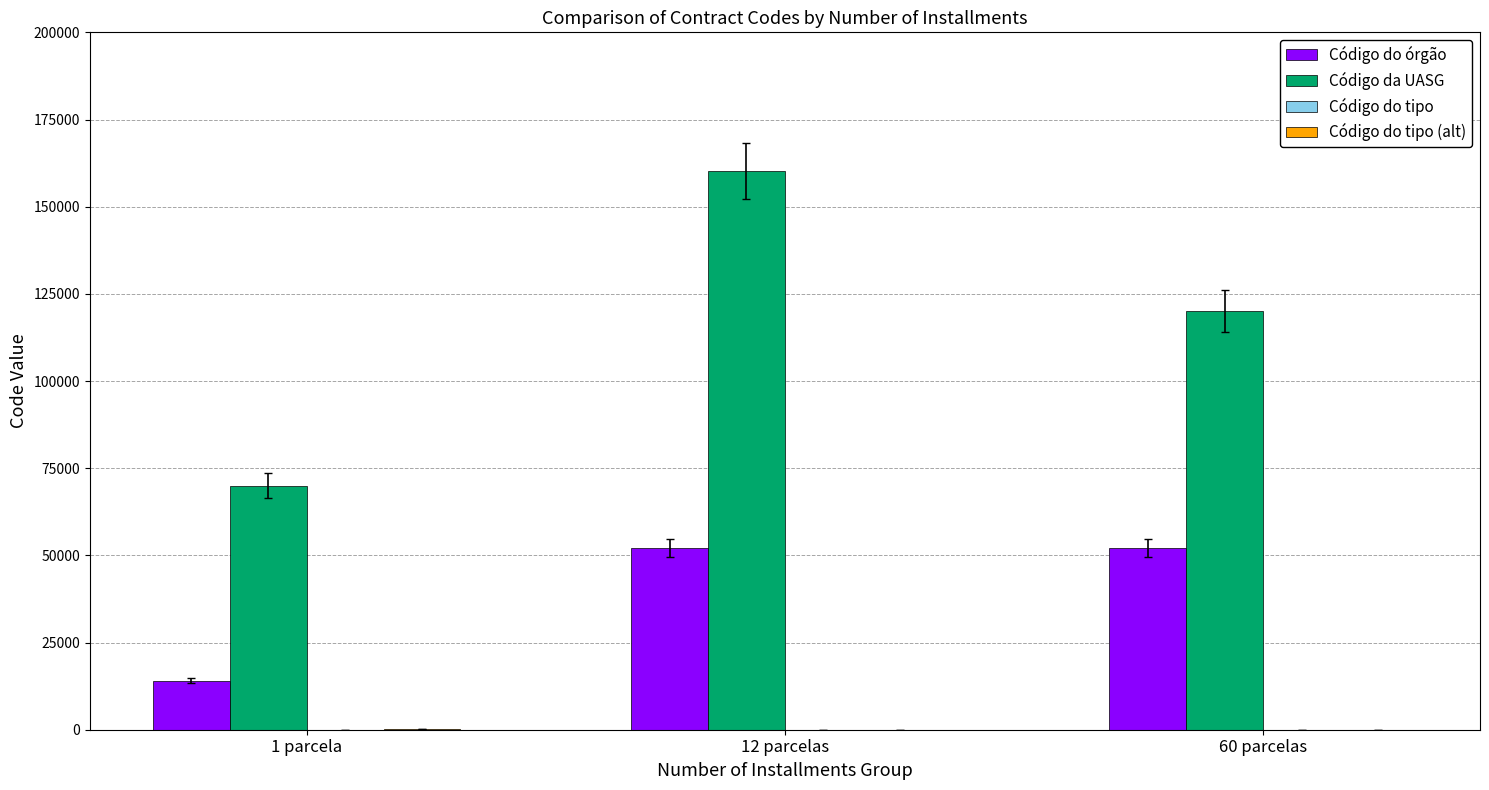

Which series has the widest spread of values?

Código da UASG